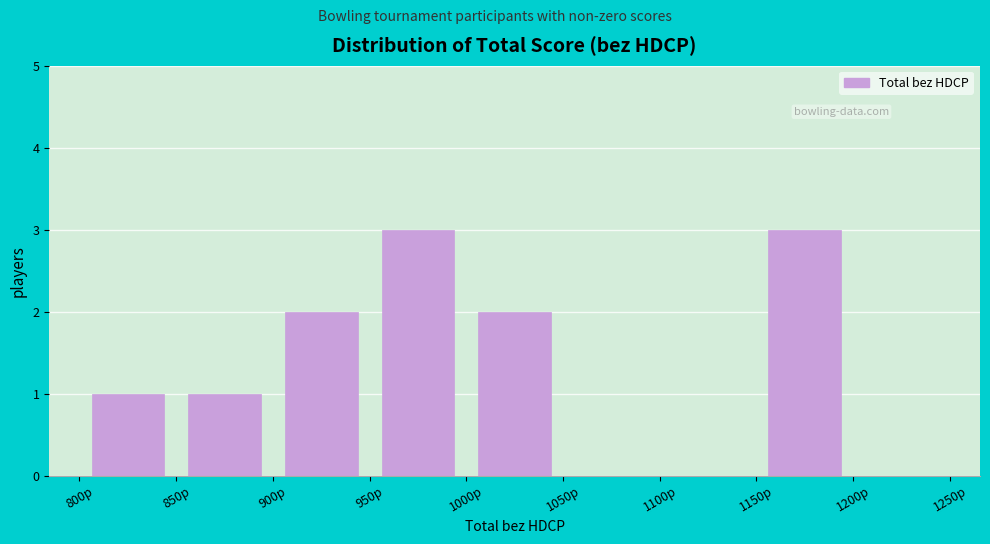

How tall is the bar that spans 900 to 950 on the x-axis? The values are not printed on the chart, so give them approximately, as read against the axis.

2